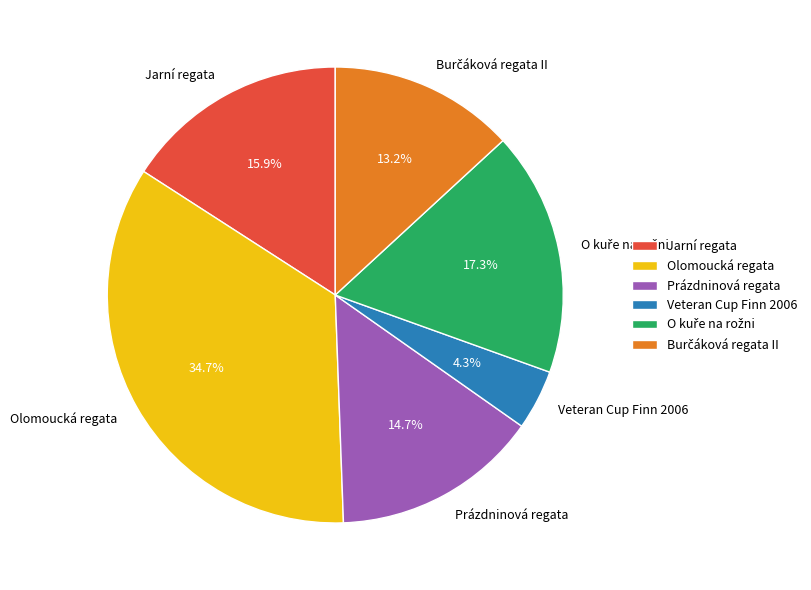

Approximately how many times larger is the value at Olomoucká regata compared to Prázdninová regata?

2.4